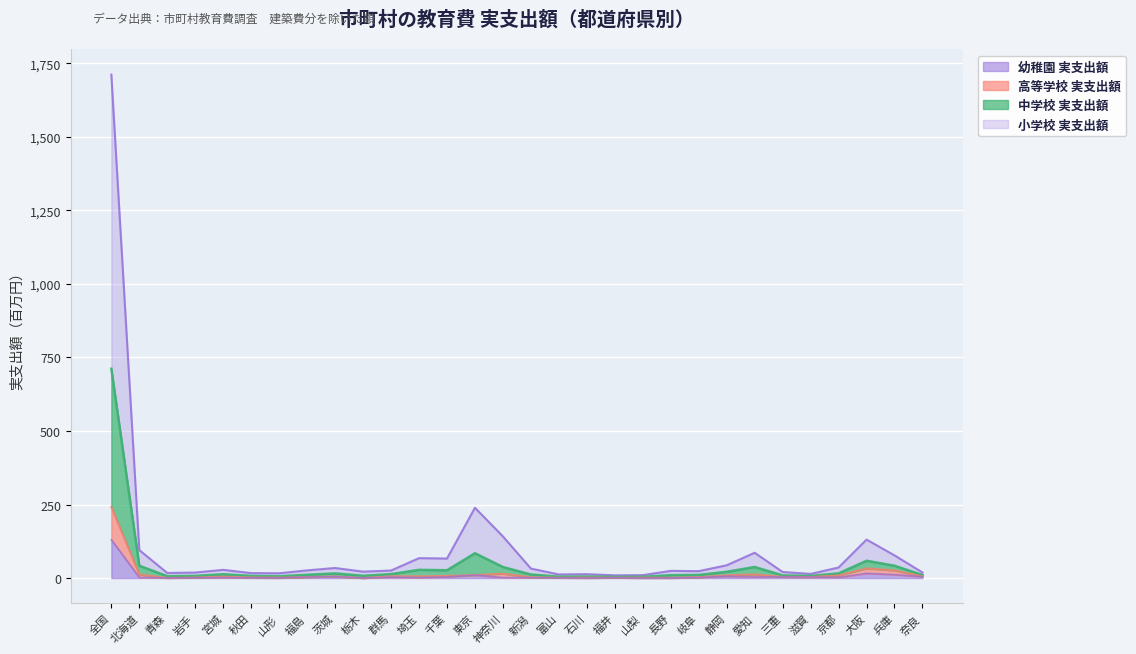

Is it true that 幼稚園 実支出額 equals 0.0 at 石川?

False